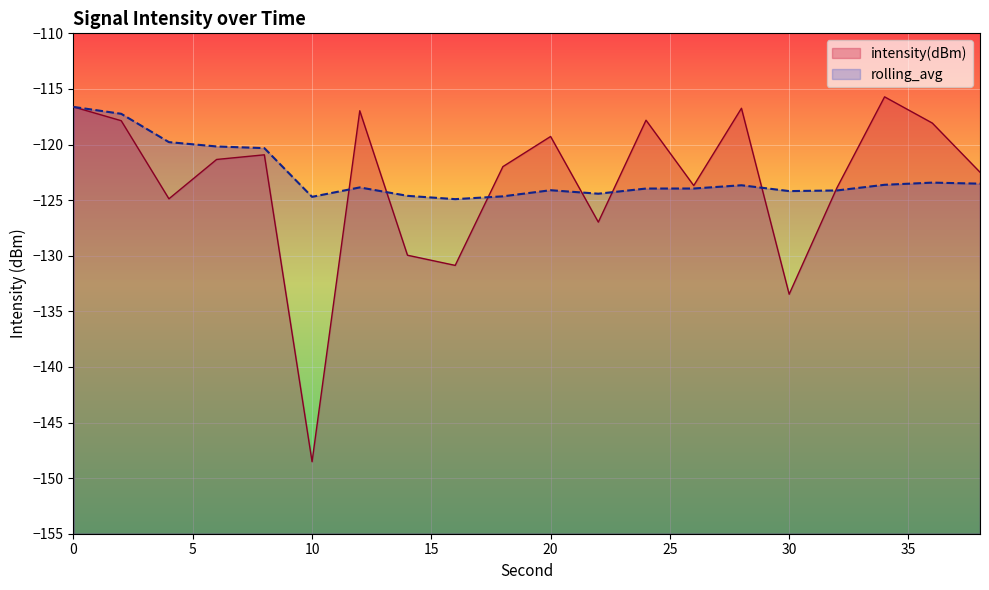

Which series ends up on top after the final intersection of rolling_avg and intensity(dBm)?

intensity(dBm)